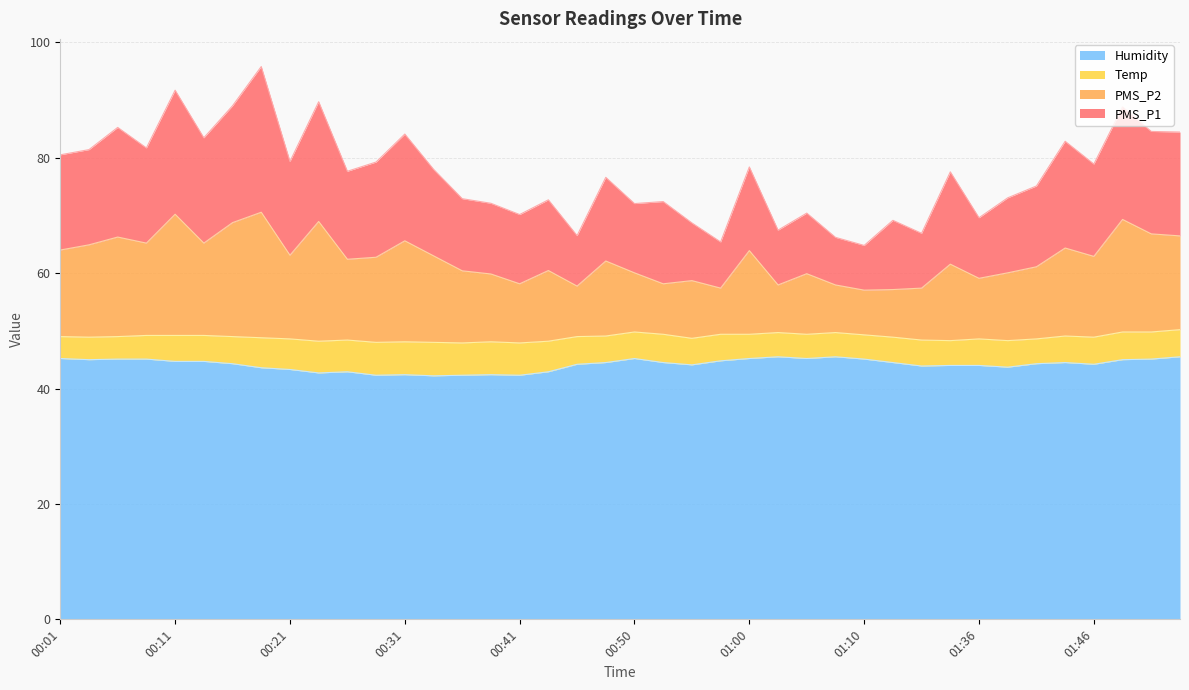

What is the total value across all series at 01:00?

78.4